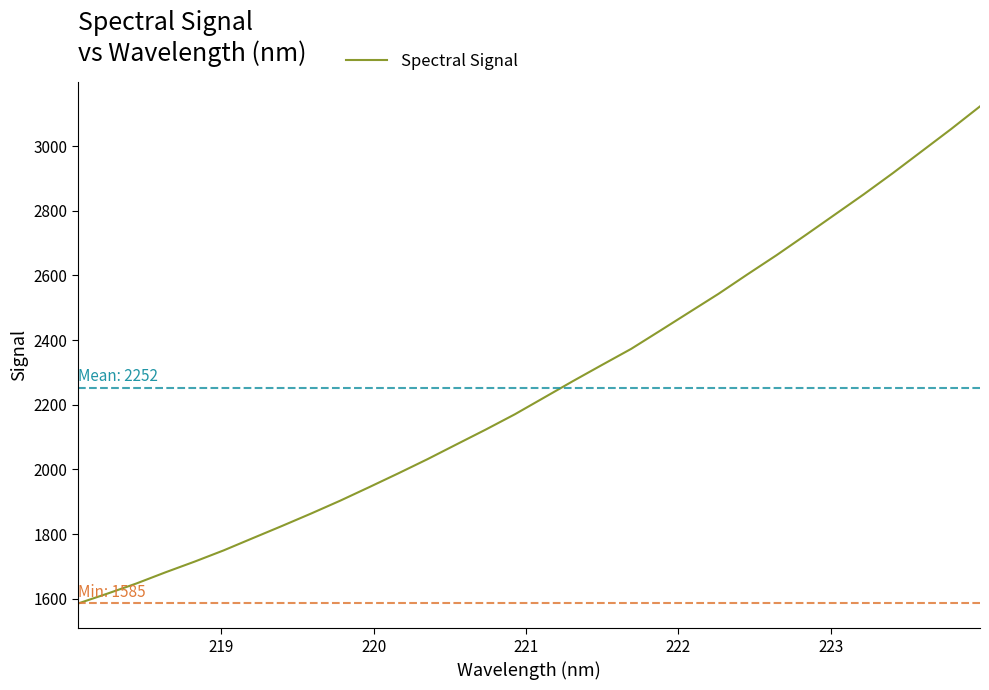

What is the difference between the maximum and minimum values?

1537.7